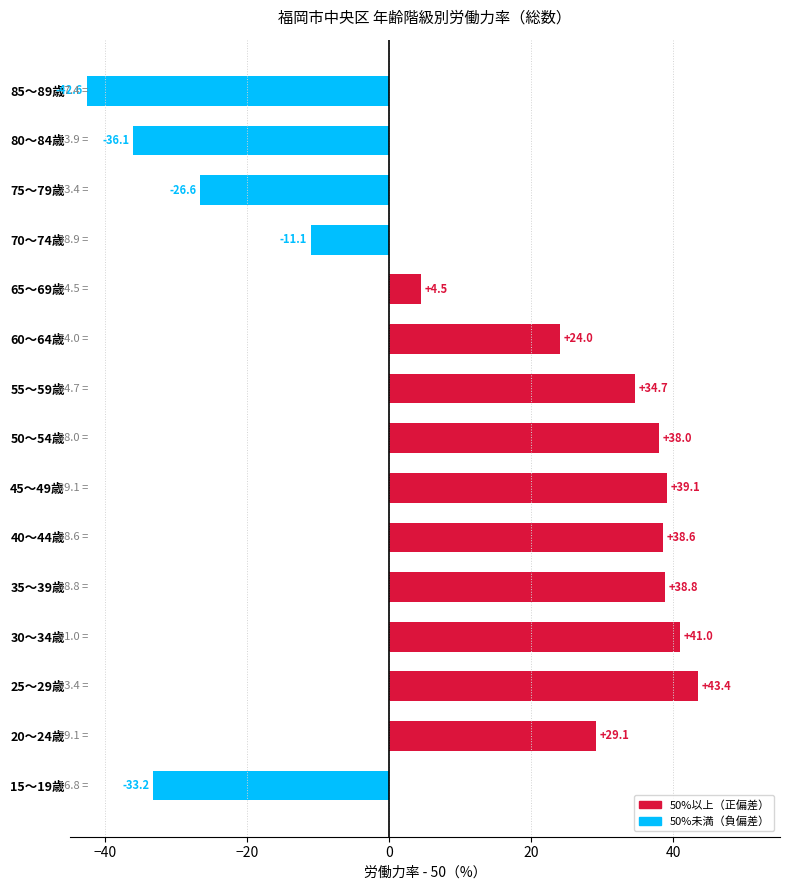

The chart shows a value of 24.0 at 60～64歳. True or false?

True